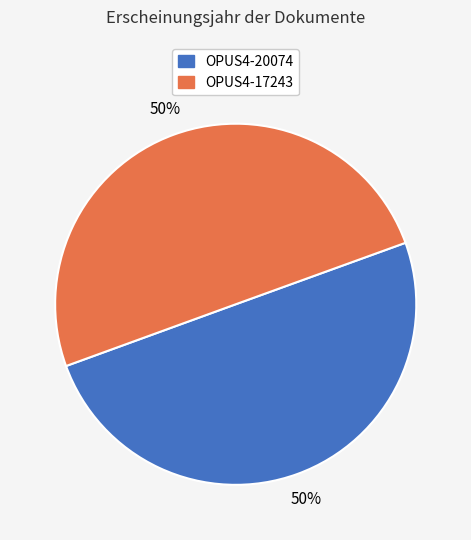

Is it true that OPUS4-17243 is 50% of the pie?

True